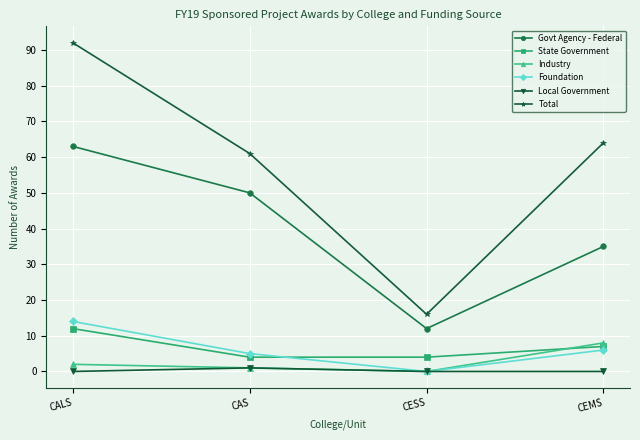

How many lines are shown in the chart?

6